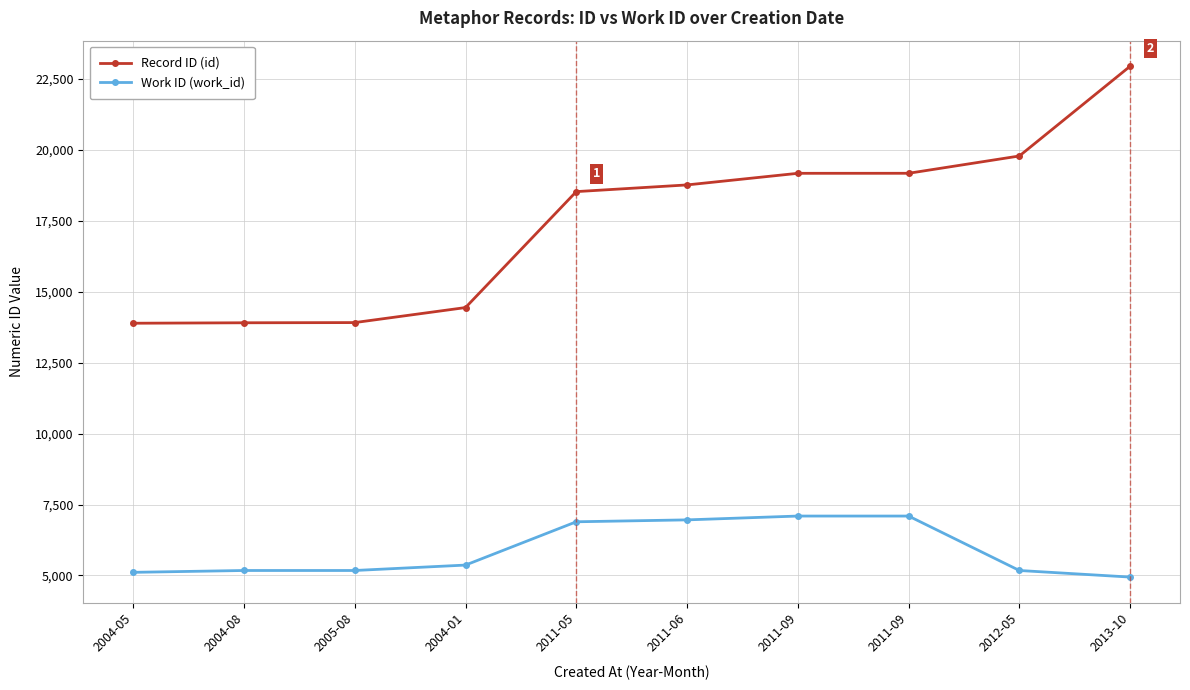

How many lines are shown in the chart?

2